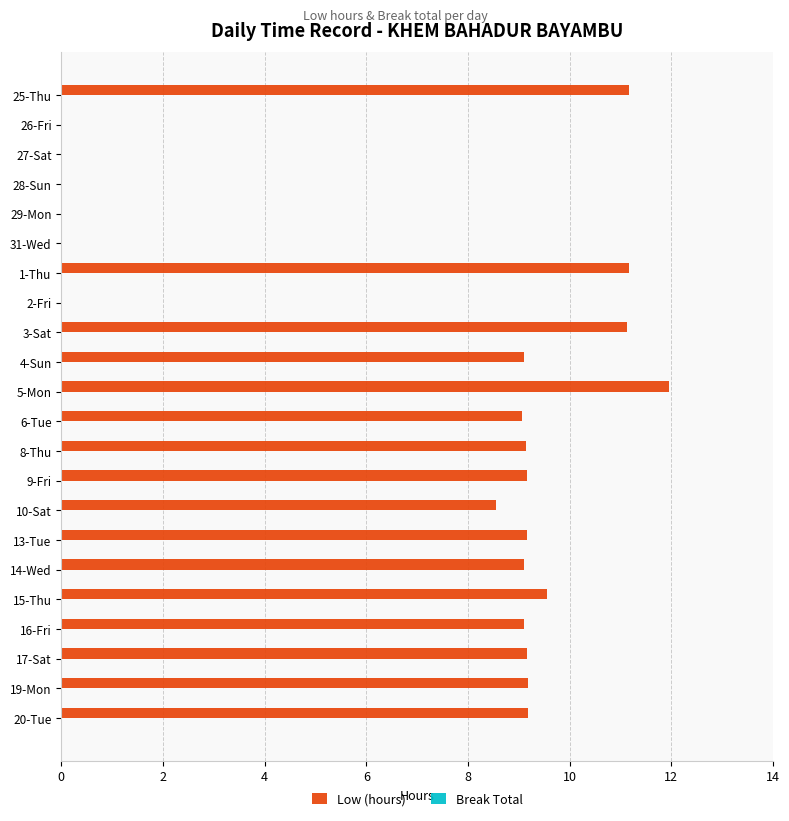

True or false: the data shows 12.1 at 14-Wed.

False